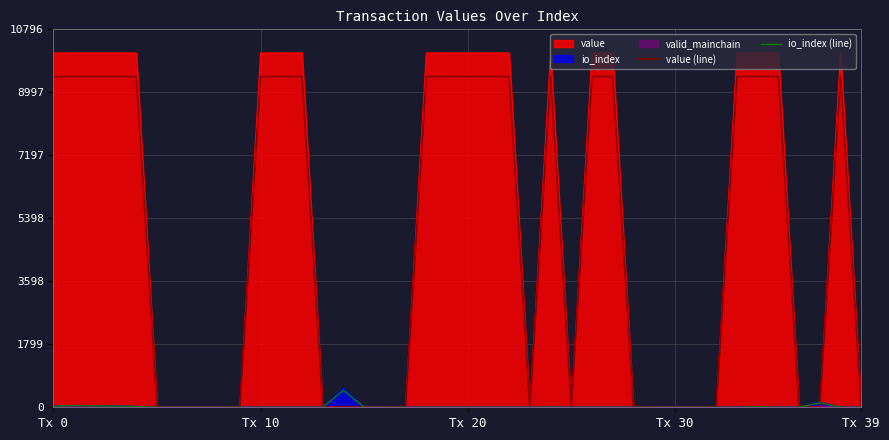

Is the value of io_index (line) at 39 greater than the value of value (line) at Tx 10?

No